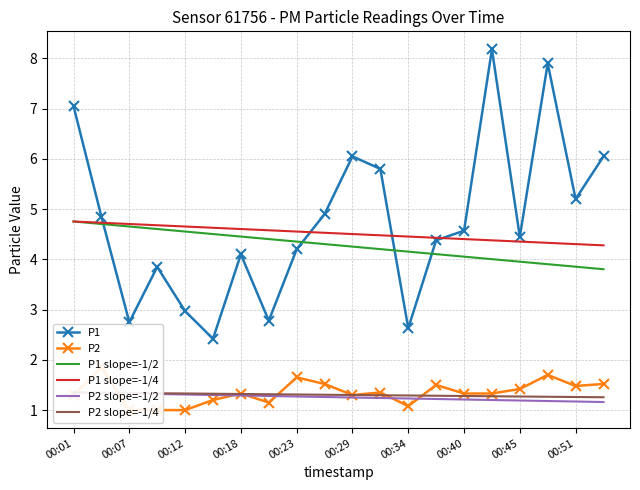

Reading right to left, transcribe all the data shown in this chart.

P1: 6.0	5.2	7.9	4.5	8.2	4.6	4.4	2.6	5.8	6.0	4.9	4.2	2.8	4.1	2.4	3.0	3.9	2.8	4.8	7.0
P2: 1.5	1.5	1.7	1.4	1.3	1.3	1.5	1.1	1.4	1.3	1.5	1.6	1.1	1.3	1.2	1.0	1.0	1.0	1.9	1.3
P1 slope=-1/2: 3.8	3.9	3.9	4.0	4.0	4.1	4.1	4.2	4.2	4.3	4.3	4.4	4.4	4.5	4.5	4.6	4.6	4.7	4.7	4.8
P1 slope=-1/4: 4.3	4.3	4.3	4.4	4.4	4.4	4.4	4.5	4.5	4.5	4.5	4.6	4.6	4.6	4.6	4.7	4.7	4.7	4.7	4.8
P2 slope=-1/2: 1.2	1.2	1.2	1.2	1.2	1.2	1.2	1.2	1.2	1.3	1.3	1.3	1.3	1.3	1.3	1.3	1.3	1.3	1.3	1.4
P2 slope=-1/4: 1.3	1.3	1.3	1.3	1.3	1.3	1.3	1.3	1.3	1.3	1.3	1.3	1.3	1.3	1.3	1.3	1.3	1.3	1.3	1.4